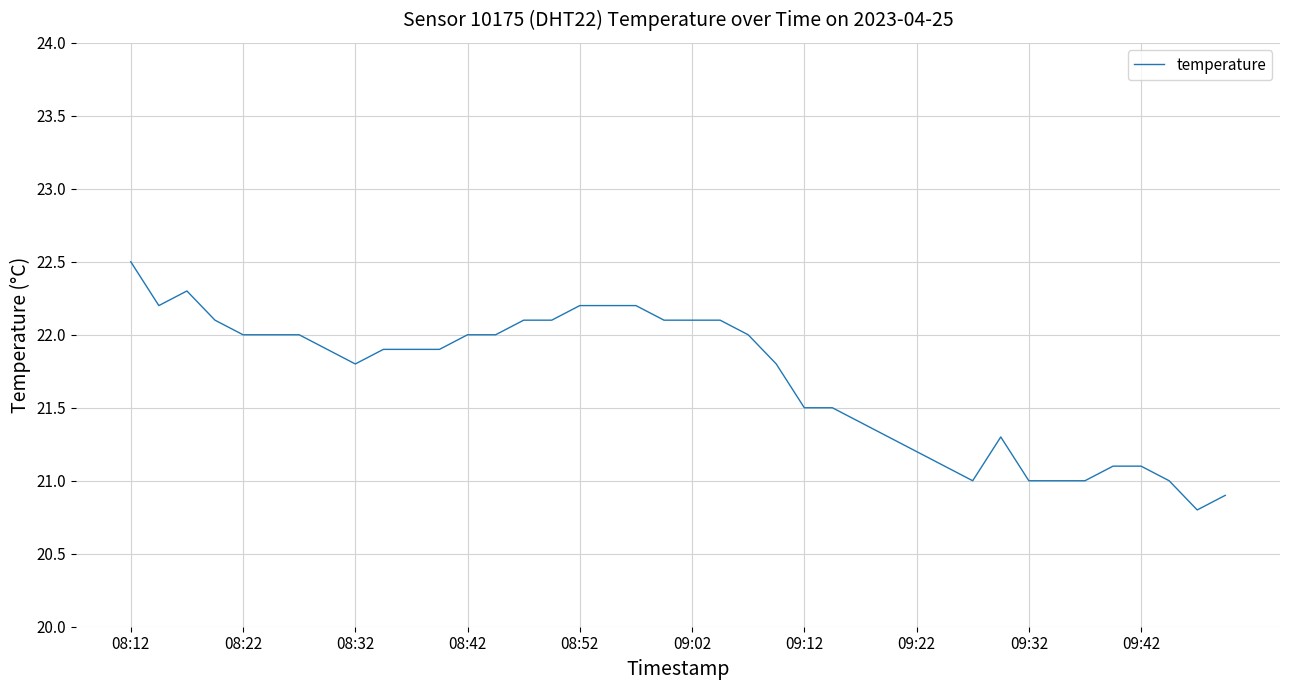

What is the sum of all values?

867.6